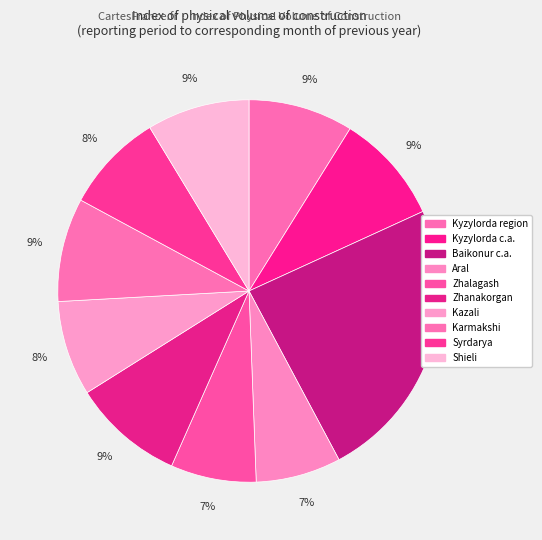

Rank the categories by value from highest to lowest.

Baikonur c.a., Zhanakorgan, Kyzylorda c.a., Kyzylorda region, Karmakshi, Shieli, Syrdarya, Kazali, Zhalagash, Aral